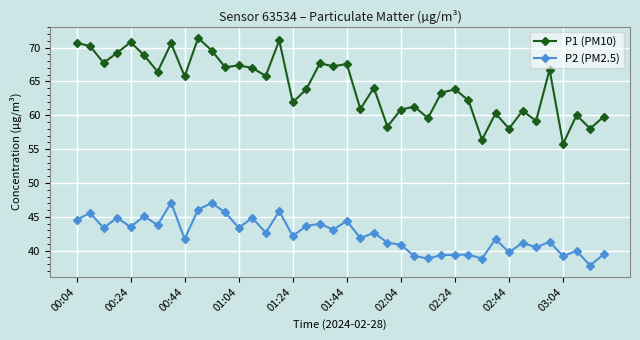

True or false: P1 (PM10) and P2 (PM2.5) cross at least once.

False